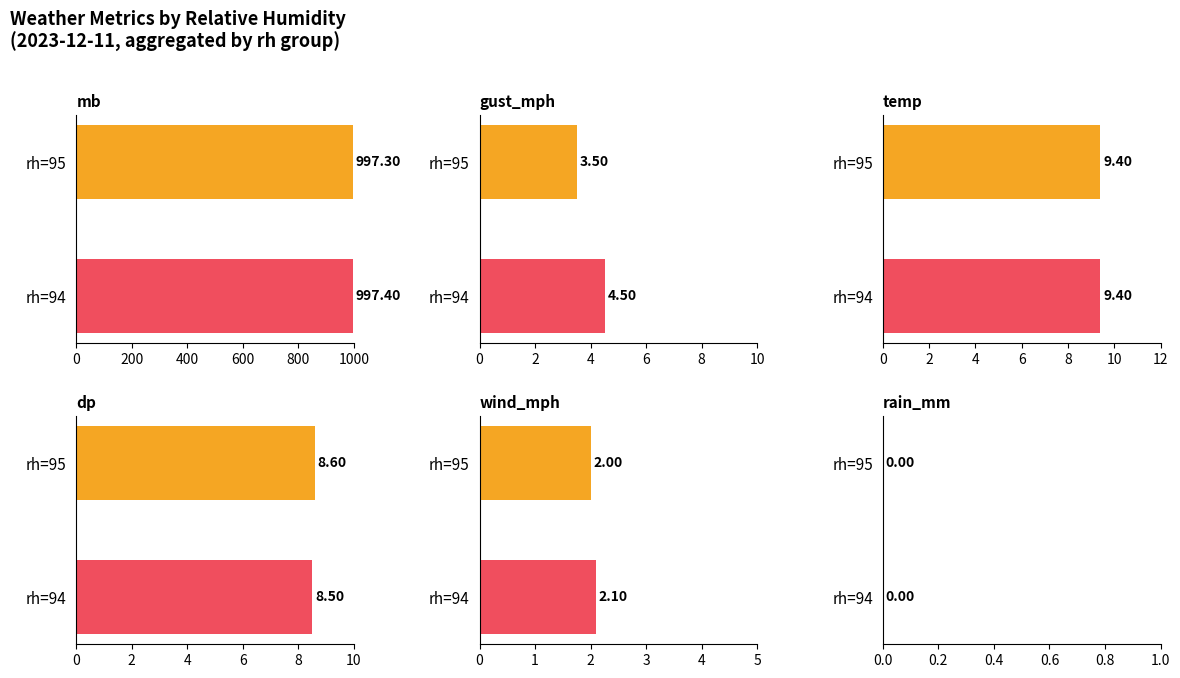

True or false: wind_mph has a value of 0.9 at rh=94.

False